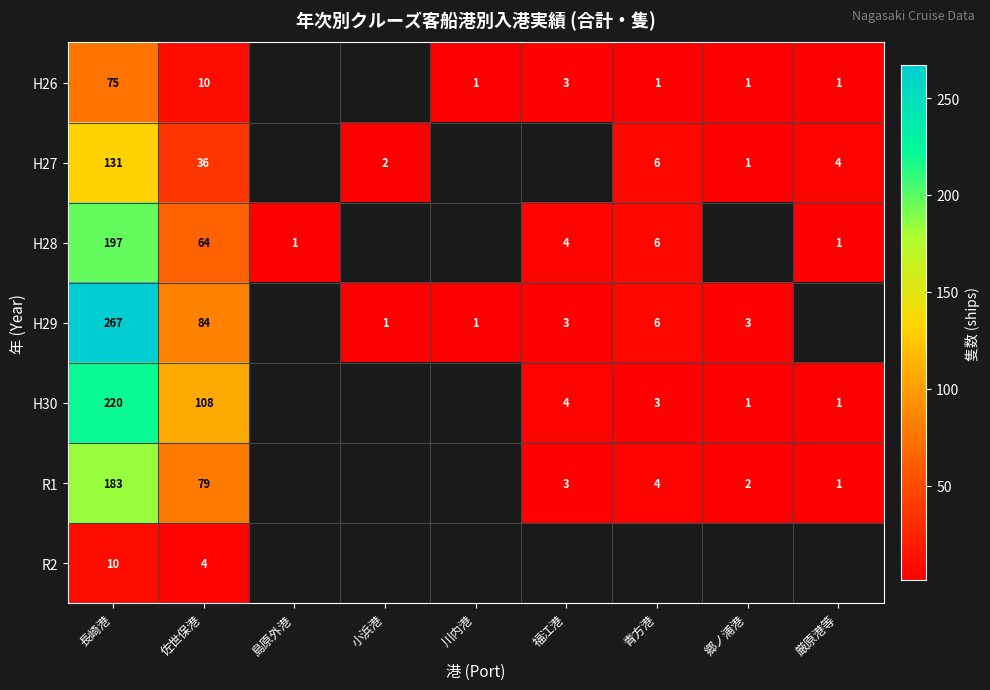

The value of H29 at 福江港 is 1.6. True or false?

False